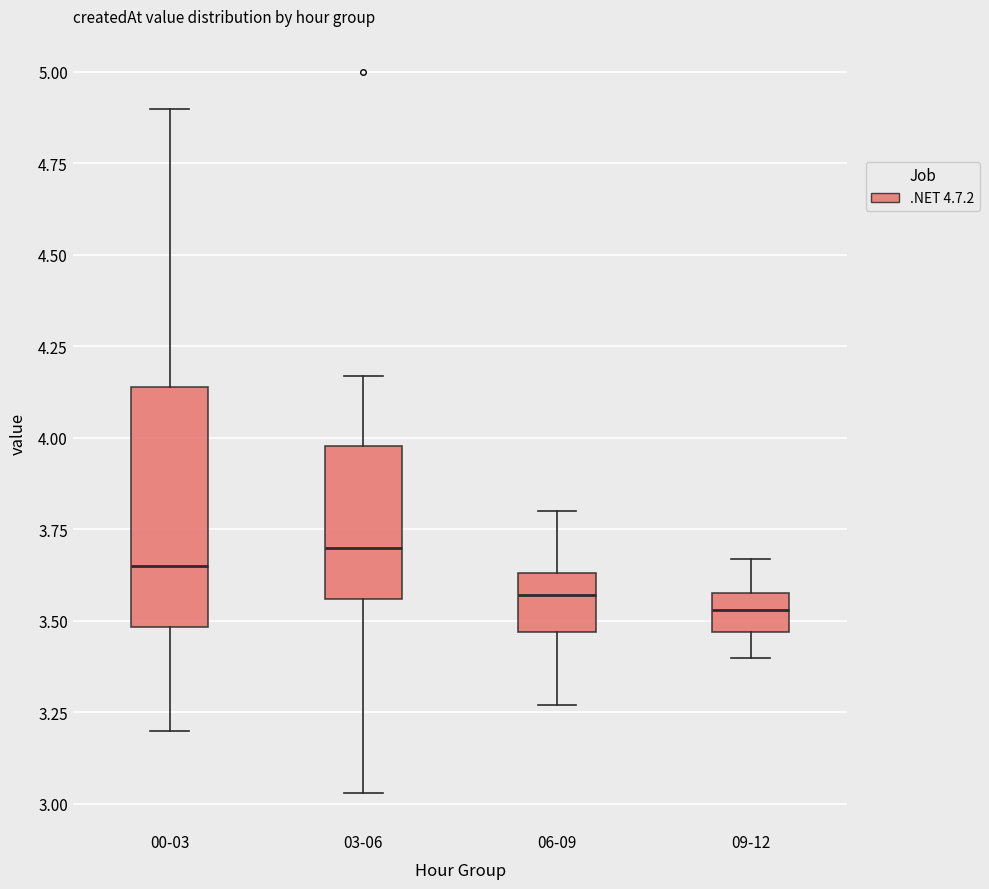

Reading left to right, read every box against the y-axis: the position of its median line, the range the box covers, and the ends of its whiskers. The values are not printed on the chart, so give them approximately, as read against the axis.

00-03: median 3.65, box 3.50 to 4.15, whiskers 3.20 to 4.90
03-06: median 3.70, box 3.55 to 4.00, whiskers 3.05 to 4.15
06-09: median 3.55, box 3.45 to 3.65, whiskers 3.25 to 3.80
09-12: median 3.55, box 3.45 to 3.60, whiskers 3.40 to 3.65